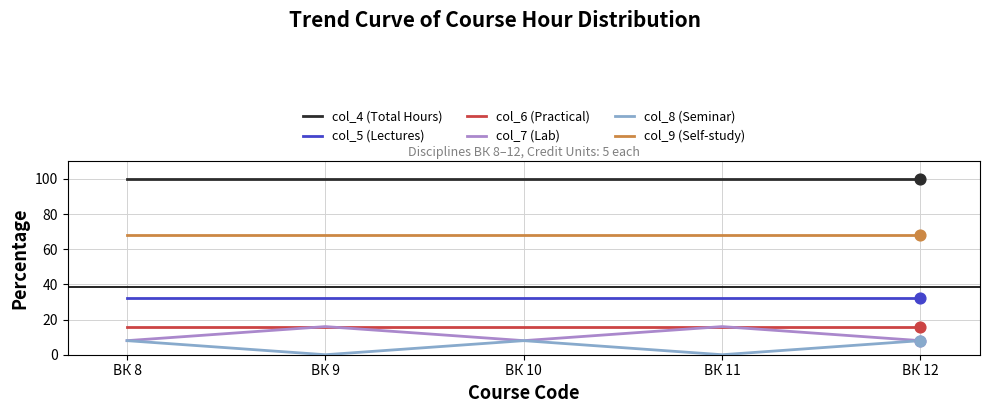

What is the spread (max minus min) of values at ВК 12?

92